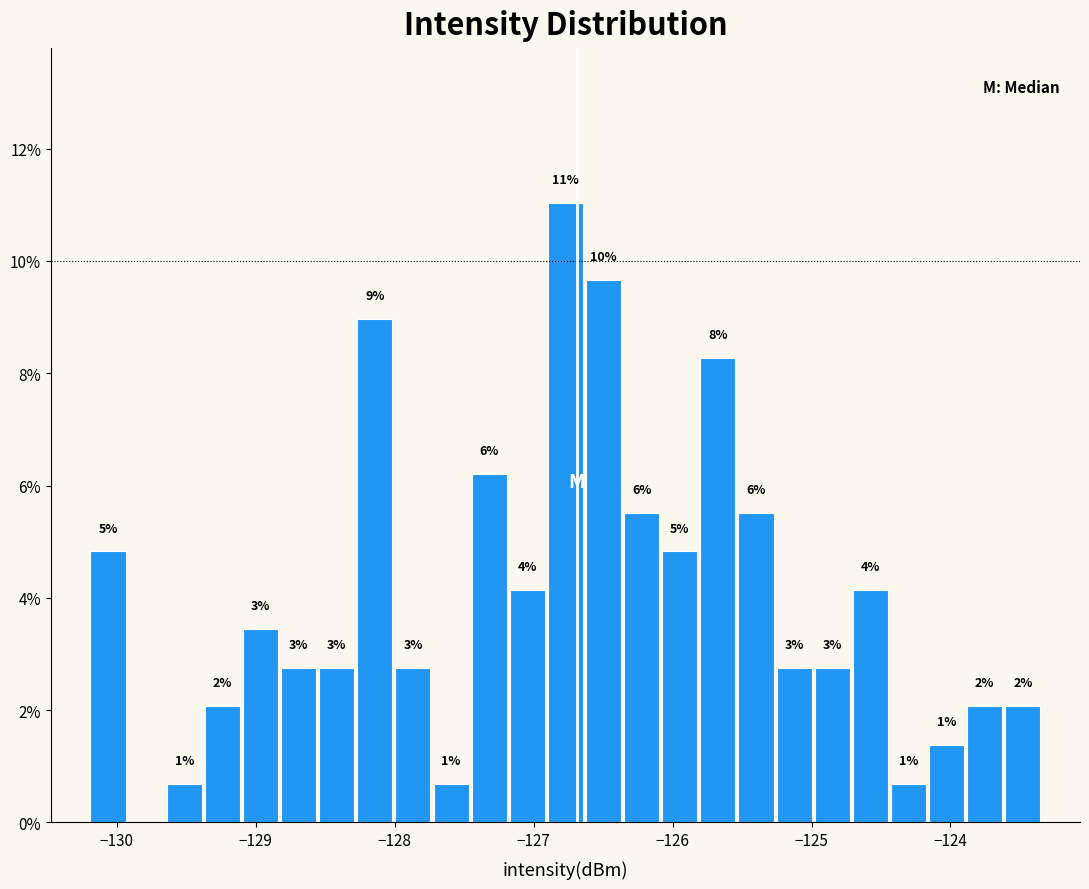

Read against the x-axis, roughly where is the centre of the tallest bar?

-126.8